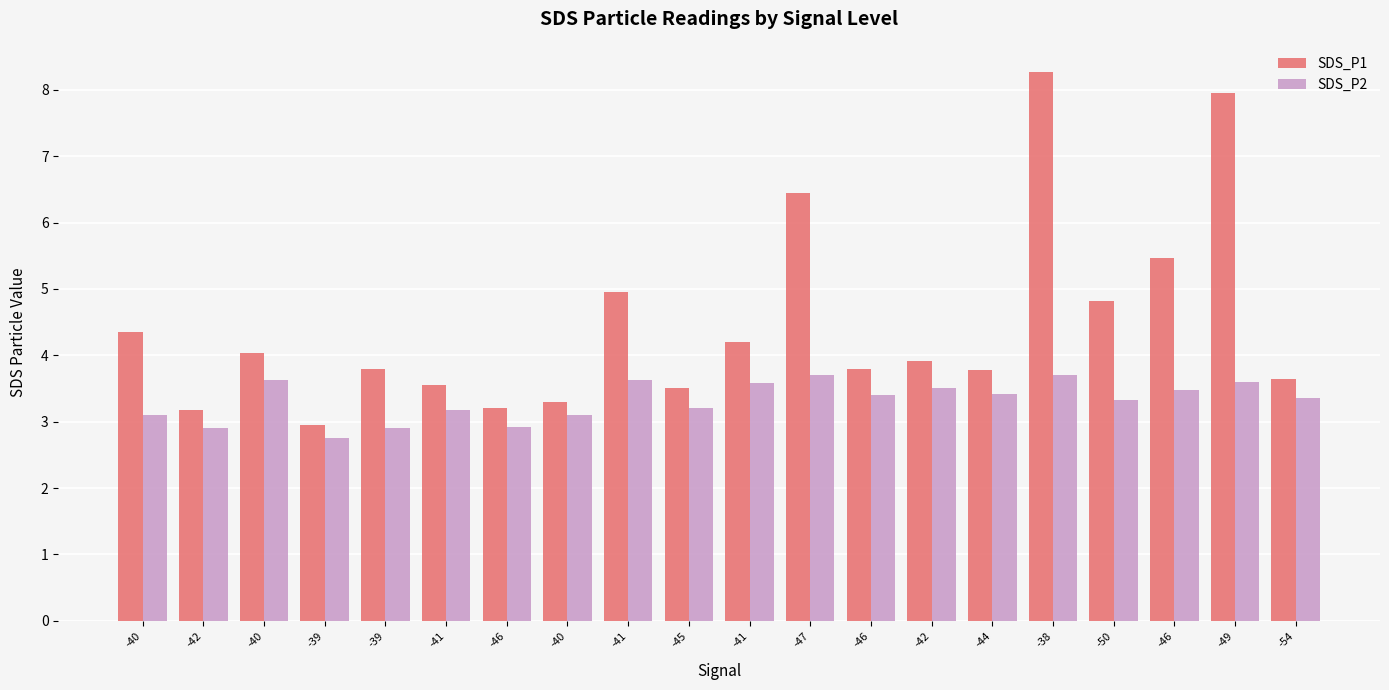

List the labels in order of SDS_P1 value, largest first.

-38, -49, -47, -46, -41, -50, -40, -41, -40, -42, -39, -46, -44, -54, -41, -45, -40, -46, -42, -39